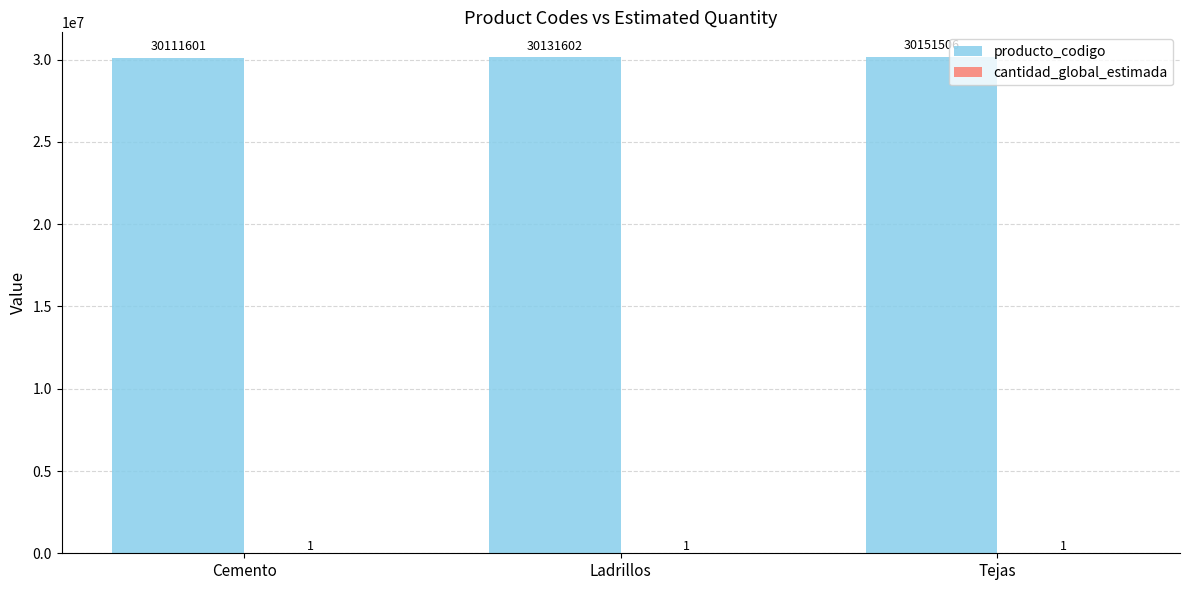

How many groups of bars are there?

3